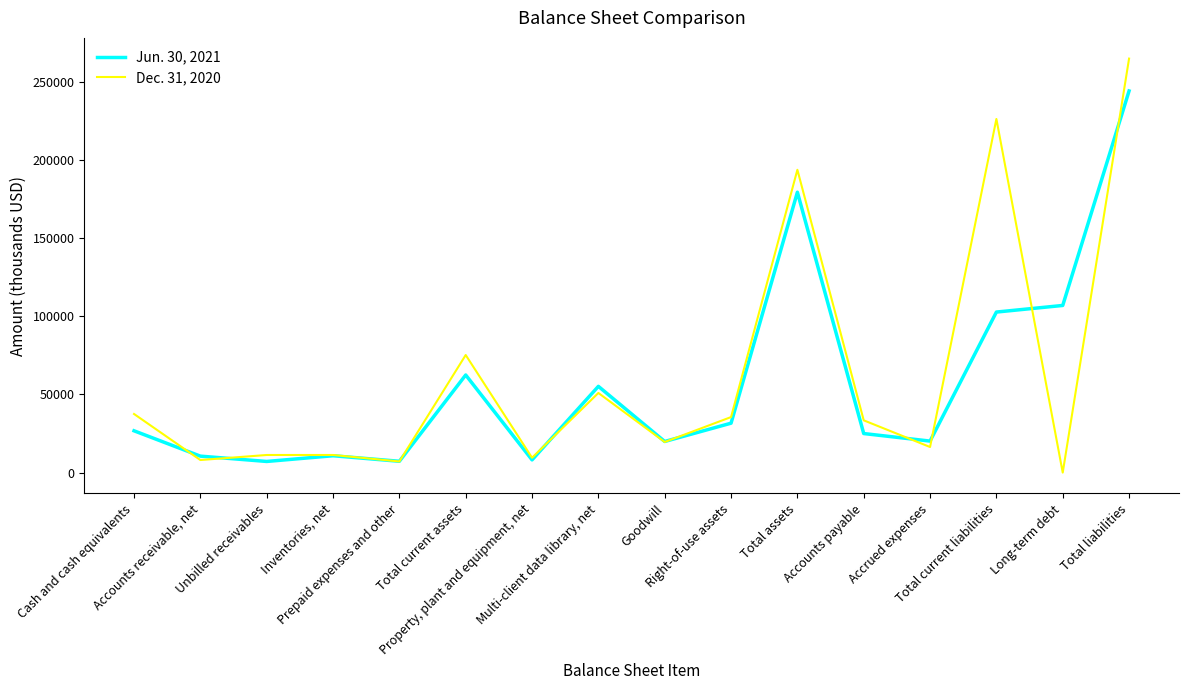

Which series has the largest total across all categories?

Dec. 31, 2020